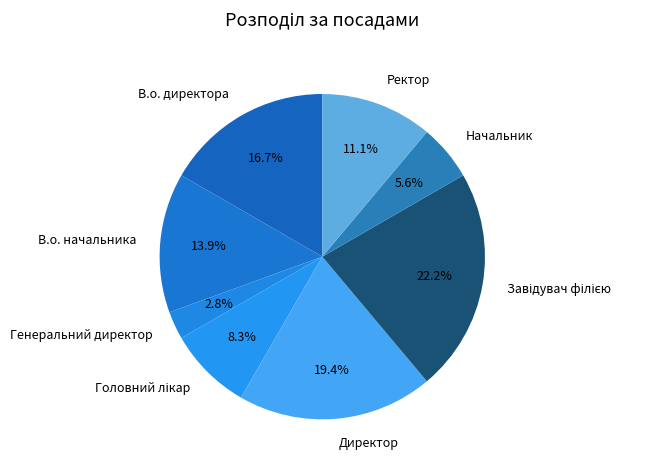

Do Директор and В.о. начальника together represent more than half of the pie?

No